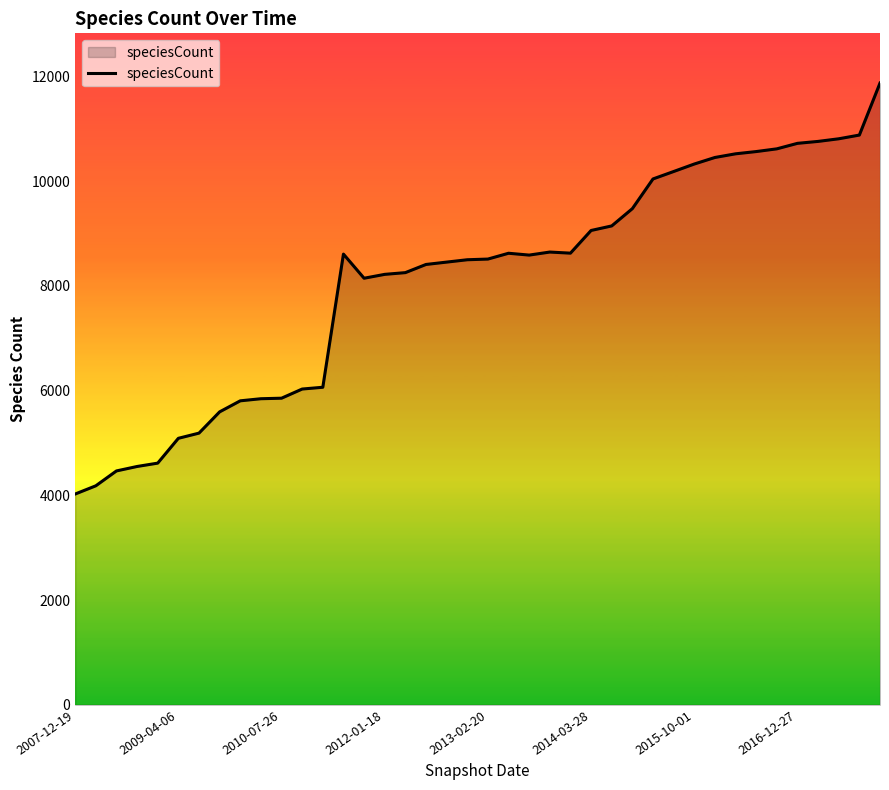

What is the smallest value displayed?

4025